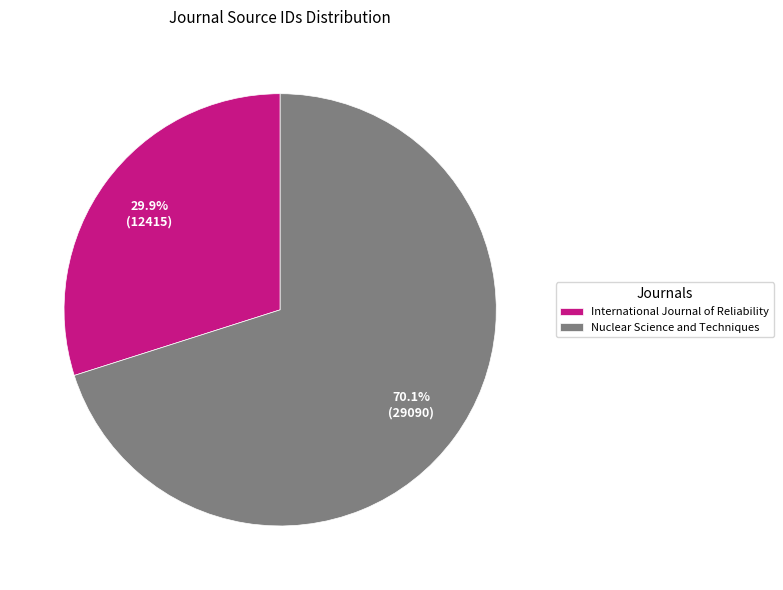

Which slice is the smallest?

International Journal of Reliability